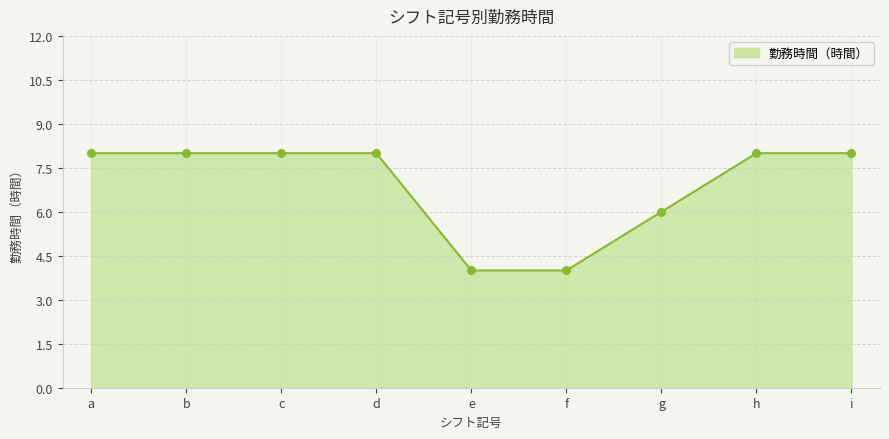

Approximately how many times larger is the value at f compared to i?

0.5